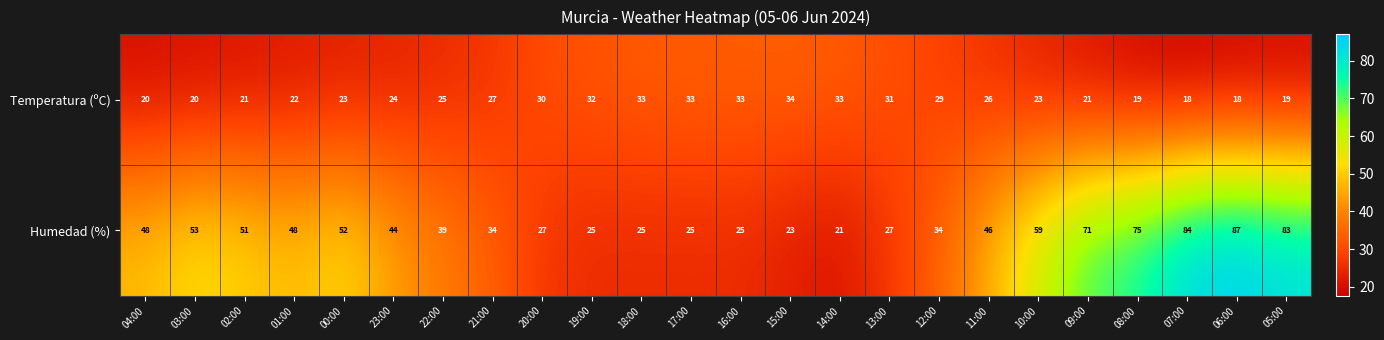

At 08:00, list the series in order from smallest to largest.

Temperatura (ºC), Humedad (%)